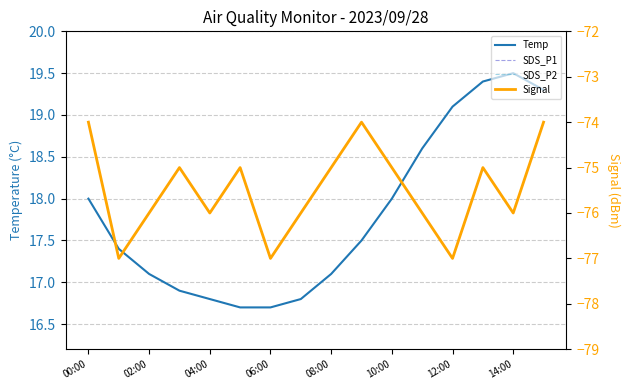

True or false: Signal and SDS_P1 intersect in this chart.

False